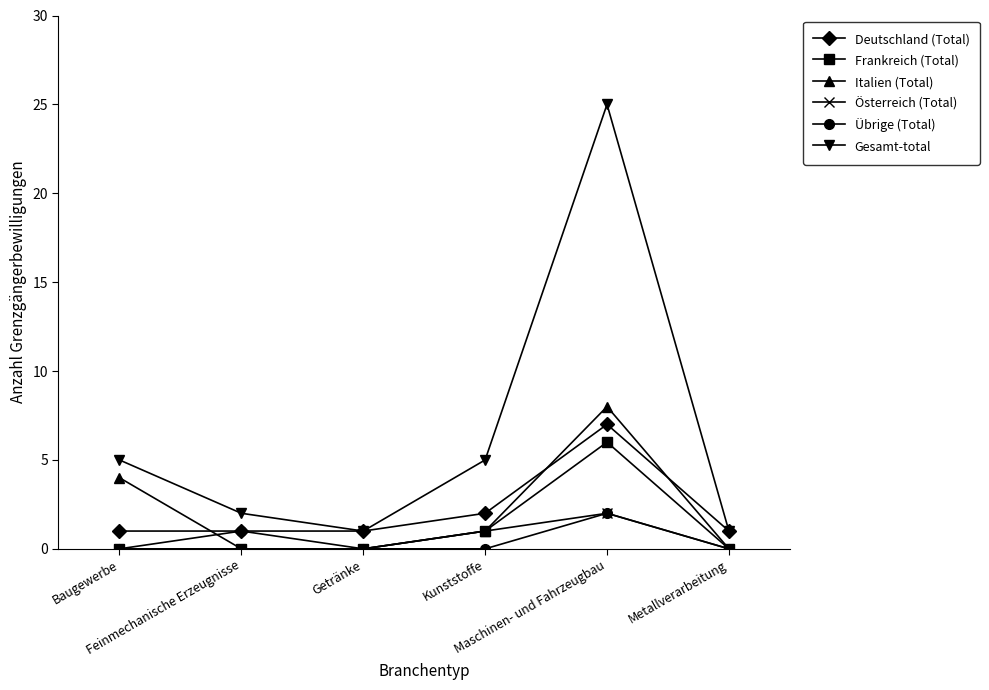

True or false: Frankreich (Total) has more than 0 points higher than both neighbors.

True